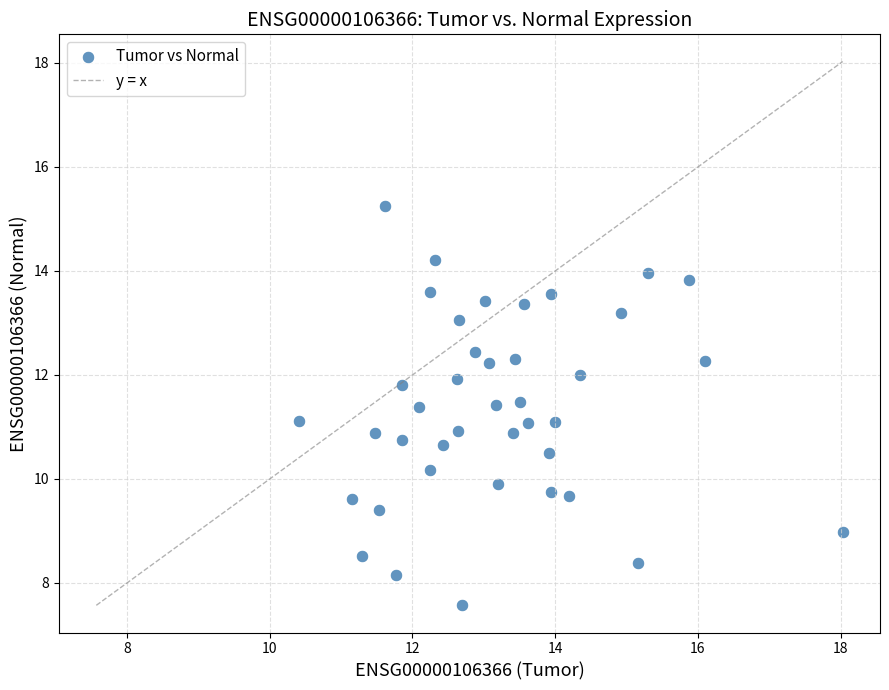

What is the range of Y values (max minus min)?

7.7